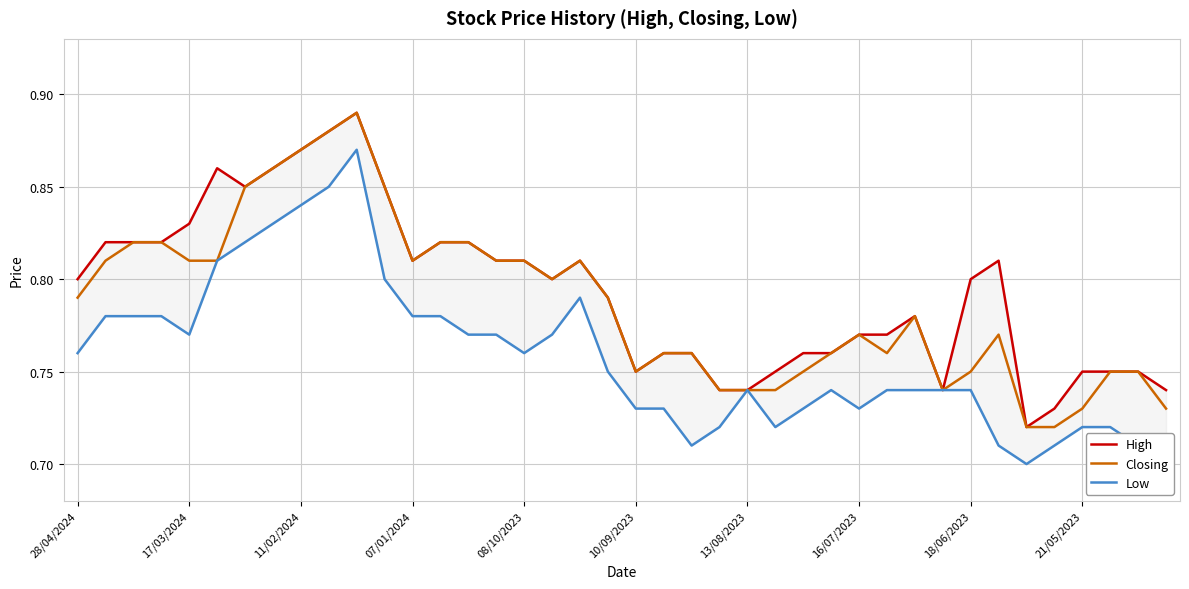

How many Low values are between 0 and 1?

40